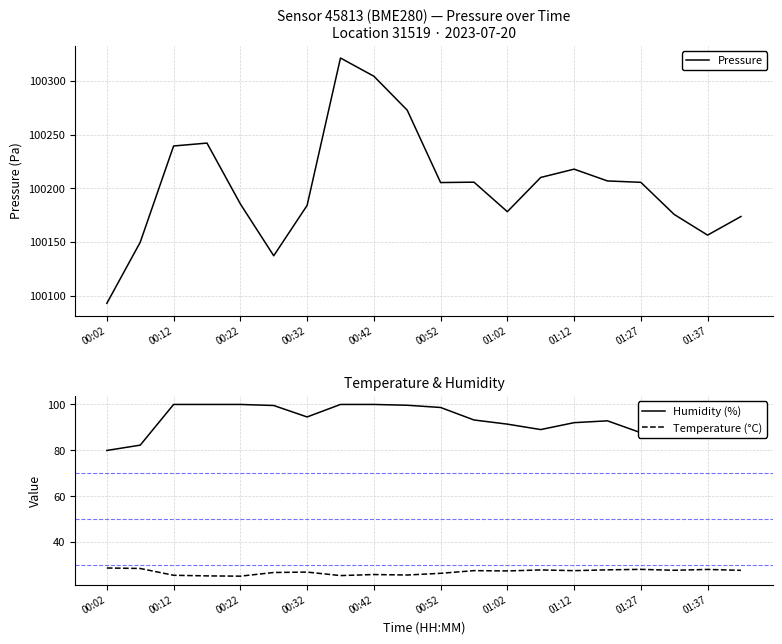

True or false: Temperature (°C) and Humidity (%) cross at least once.

False